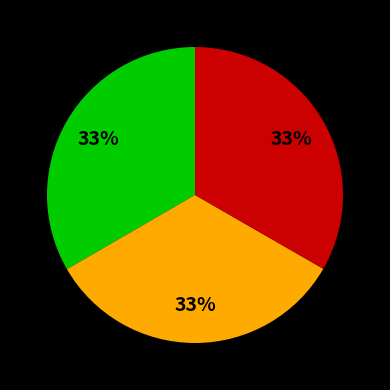

To the nearest percent, what is the average slice percentage?

33%